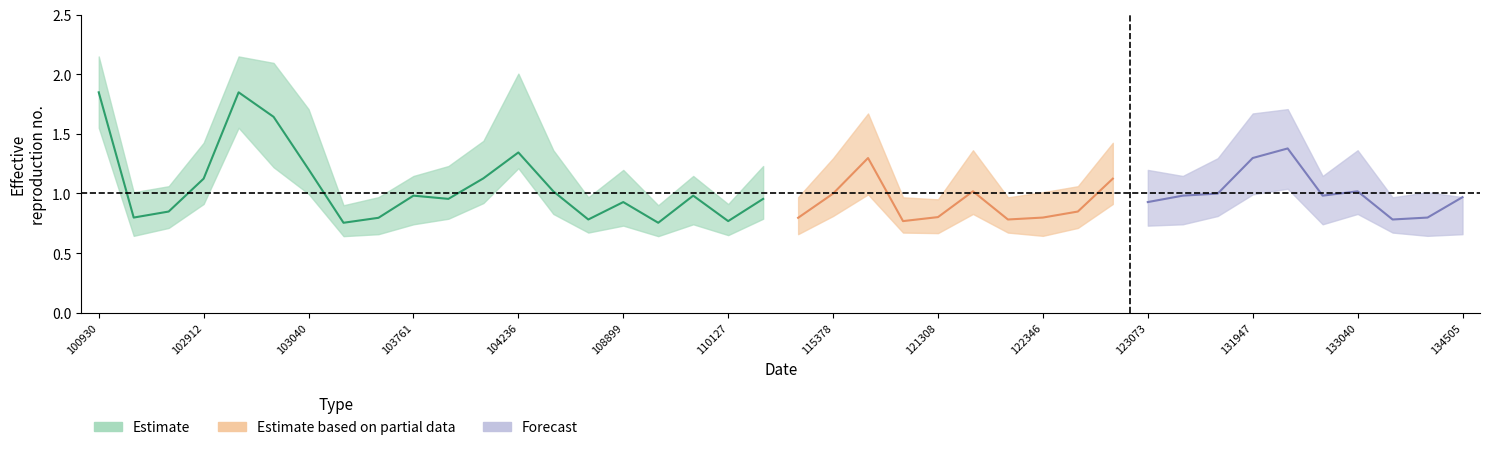

How many categories are shown in the chart?

20